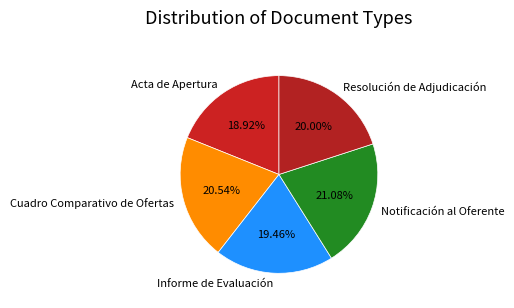

True or false: Acta de Apertura accounts for 33% of the total.

False